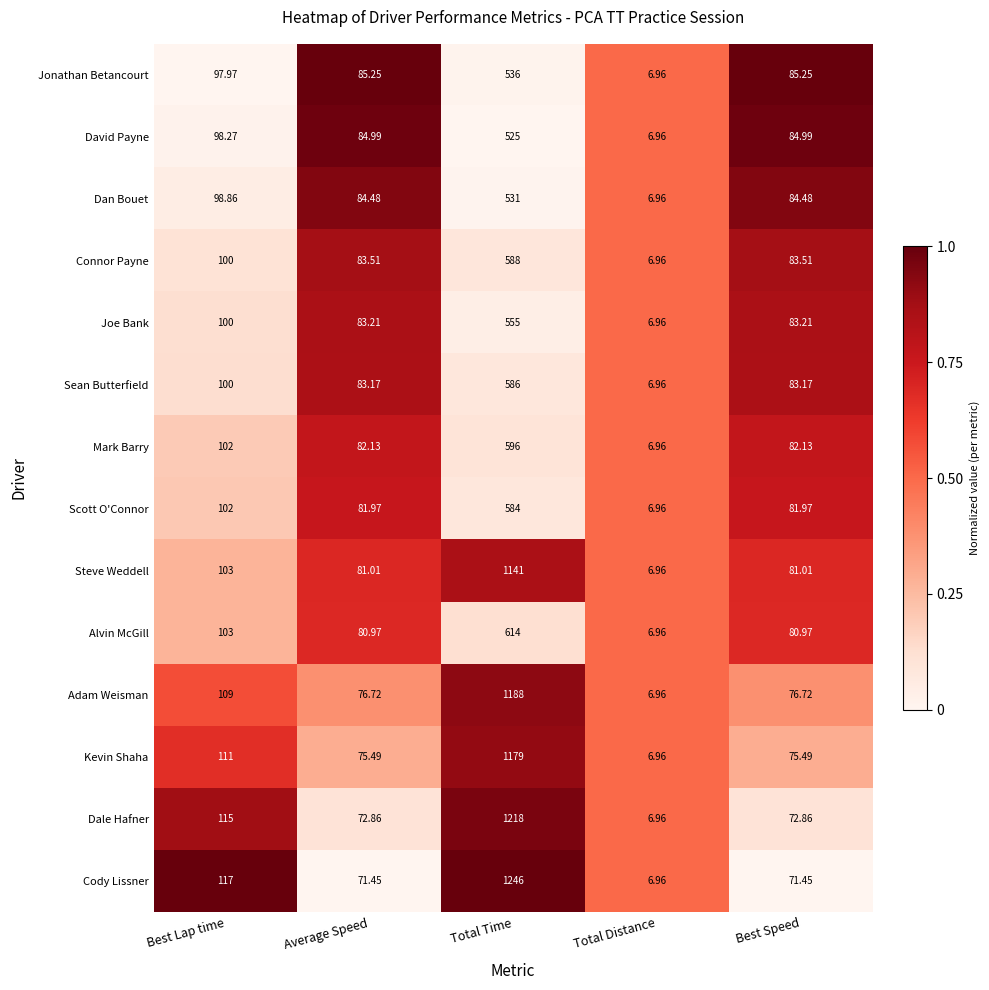

Rank the series by their maximum value, from highest to lowest.

Cody Lissner, Dale Hafner, Adam Weisman, Kevin Shaha, Steve Weddell, Alvin McGill, Mark Barry, Connor Payne, Sean Butterfield, Scott O'Connor, Joe Bank, Jonathan Betancourt, Dan Bouet, David Payne